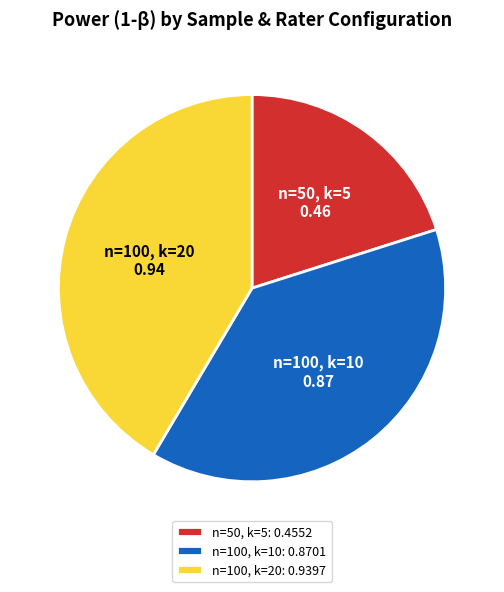

What is the largest slice in the pie chart?

n=100, k=20